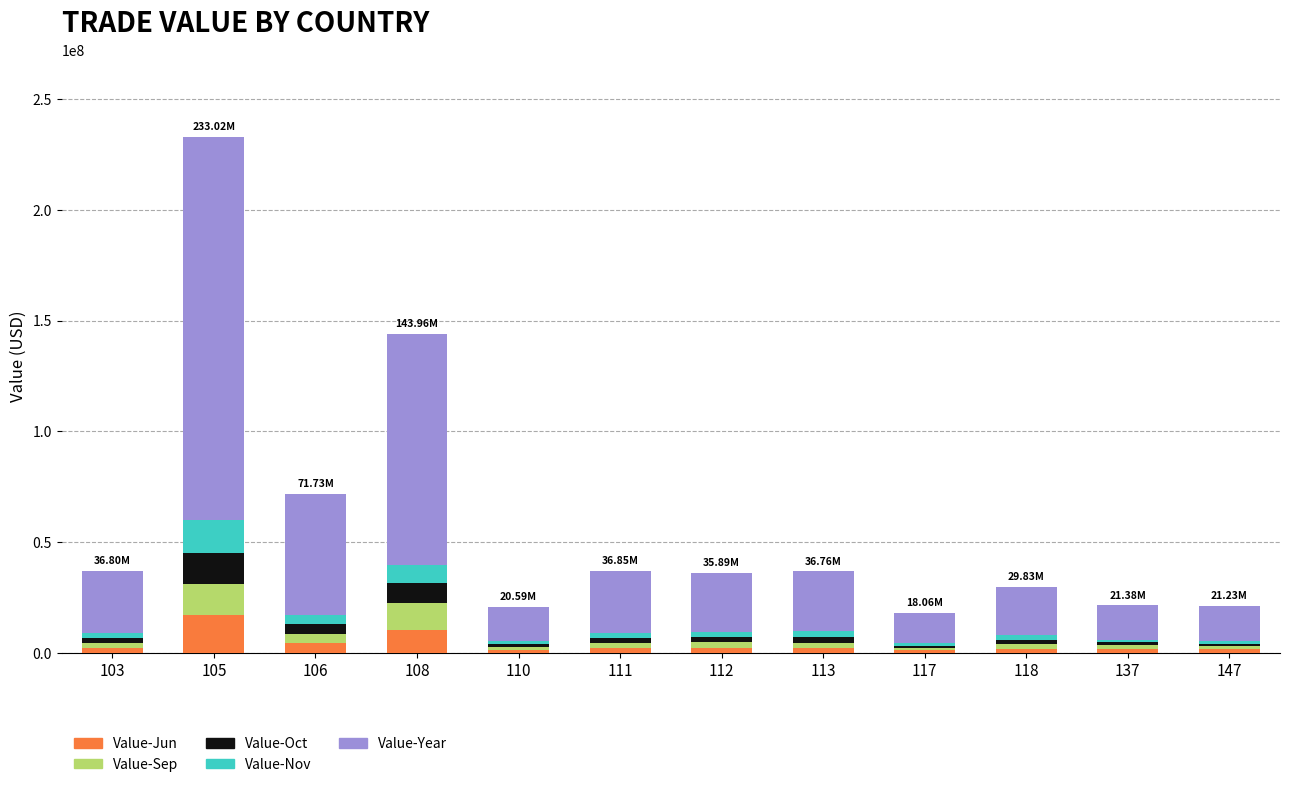

At which category is the sum across all series the highest?

105